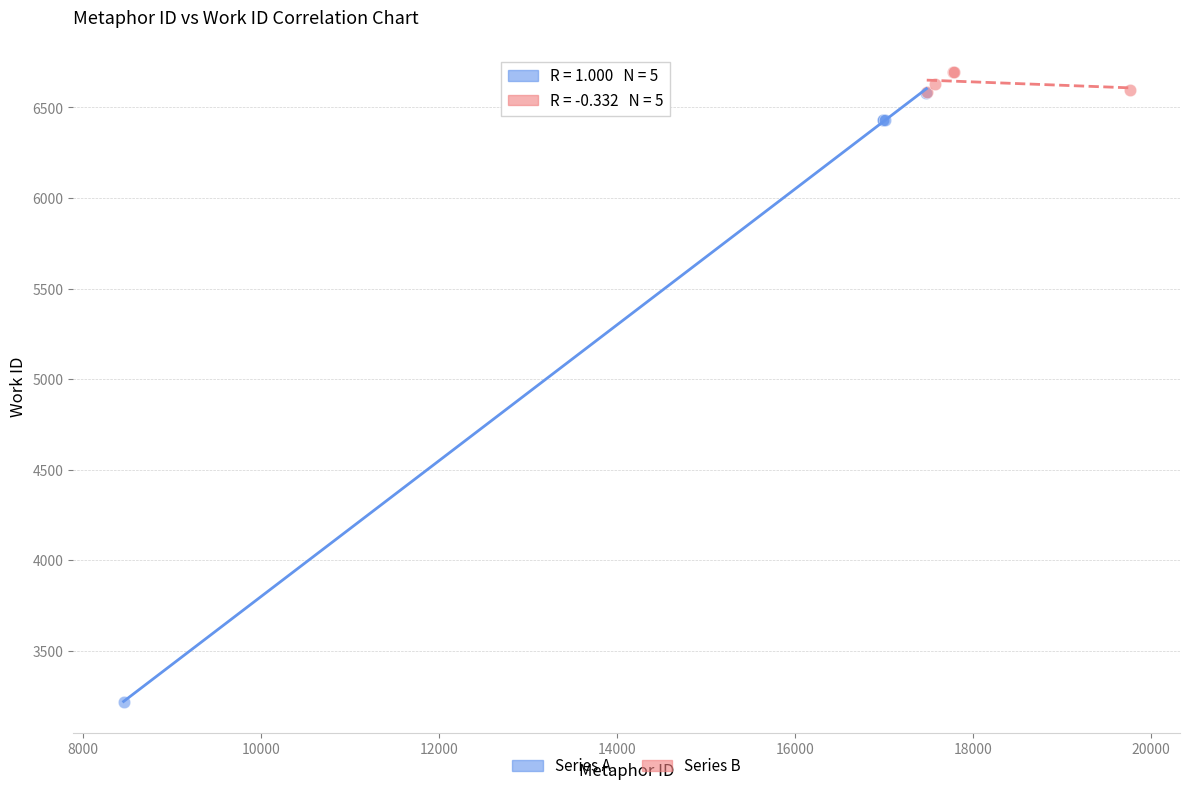

Which series contains the lowest Y value?

Series A